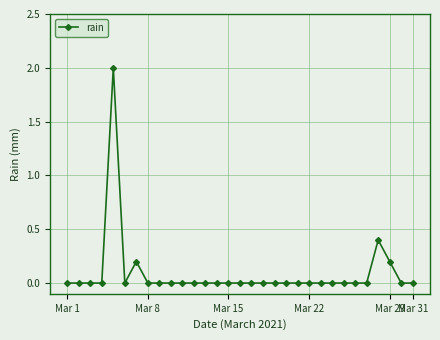

What is the maximum value shown in the chart?

2.0